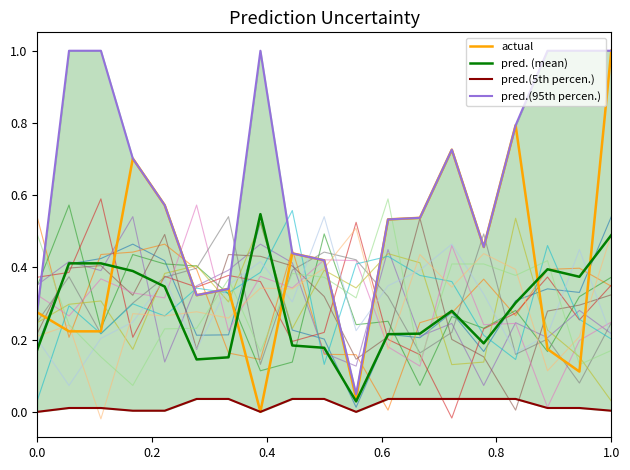

Reading left to right, extract all data points from this chart.

actual: 0.3	0.2	0.2	0.7	0.6	0.3	0.3	0.0	0.4	0.4	0.0	0.5	0.5	0.7	0.5	0.8	0.2	0.1	1.0
pred. (mean): 0.2	0.4	0.4	0.4	0.3	0.1	0.2	0.5	0.2	0.2	0.0	0.2	0.2	0.3	0.2	0.3	0.4	0.4	0.5
pred.(5th percen.): 0.0	0.0	0.0	0.0	0.0	0.0	0.0	0.0	0.0	0.0	0.0	0.0	0.0	0.0	0.0	0.0	0.0	0.0	0.0
pred.(95th percen.): 0.3	1.0	1.0	0.7	0.6	0.3	0.3	1.0	0.4	0.4	0.0	0.5	0.5	0.7	0.5	0.8	1.0	1.0	1.0